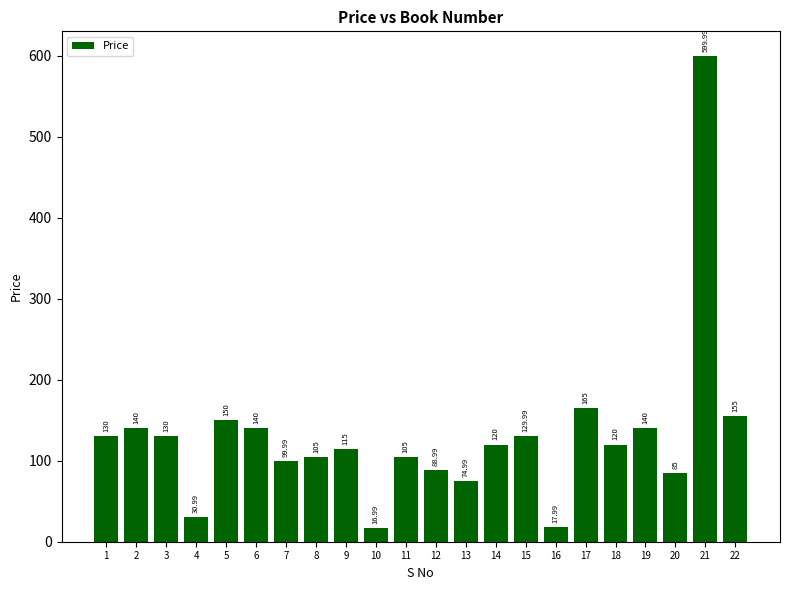

What is the change in value from 12 to 20?

-4.0